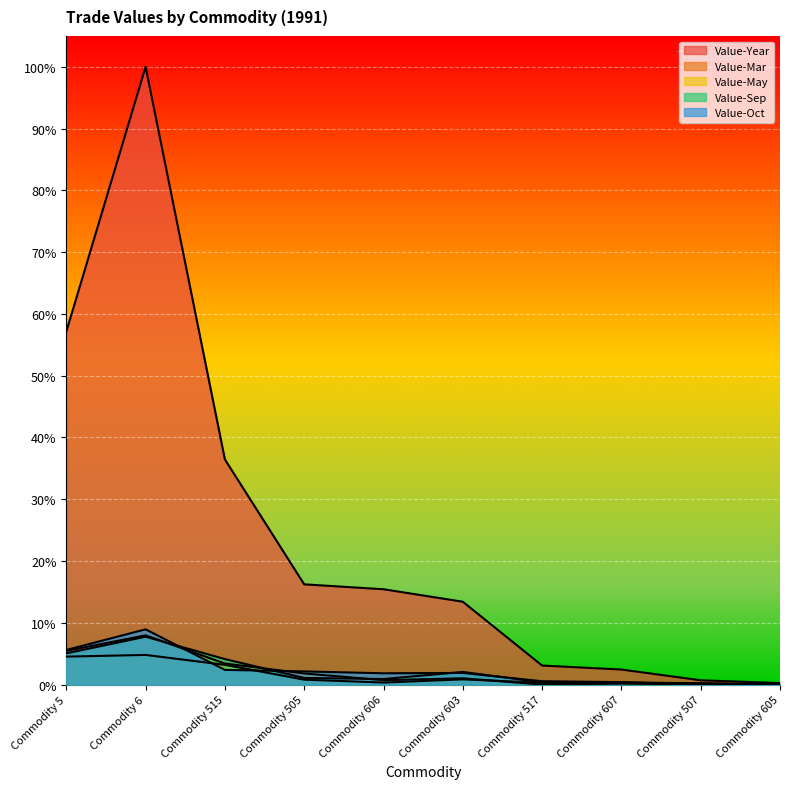

Rank the series by their maximum value, from lowest to highest.

Value-May, Value-Sep, Value-Mar, Value-Oct, Value-Year